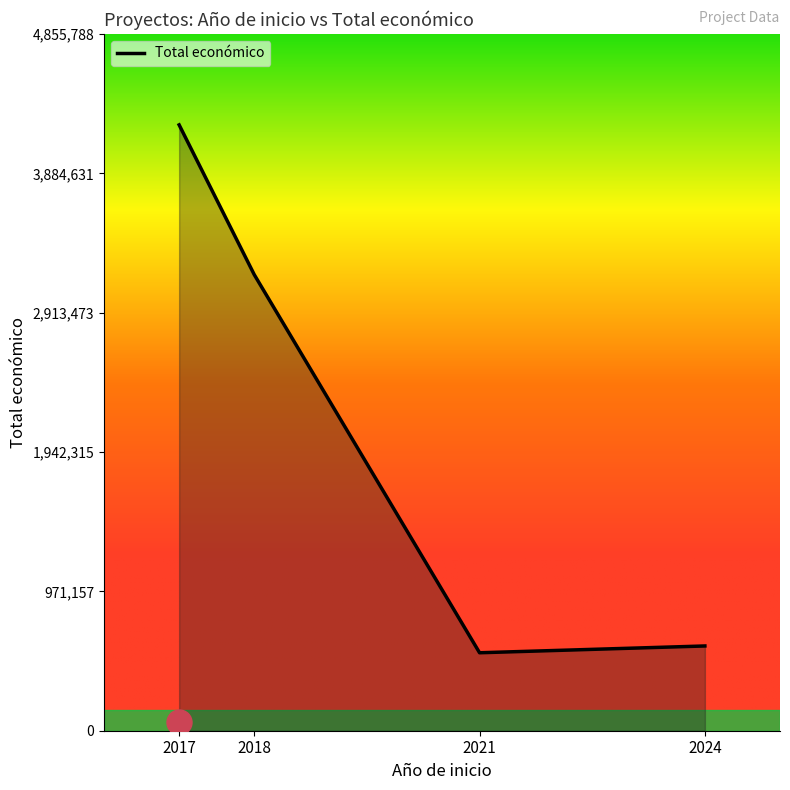

Which has a higher value, 2018 or 2021?

2018